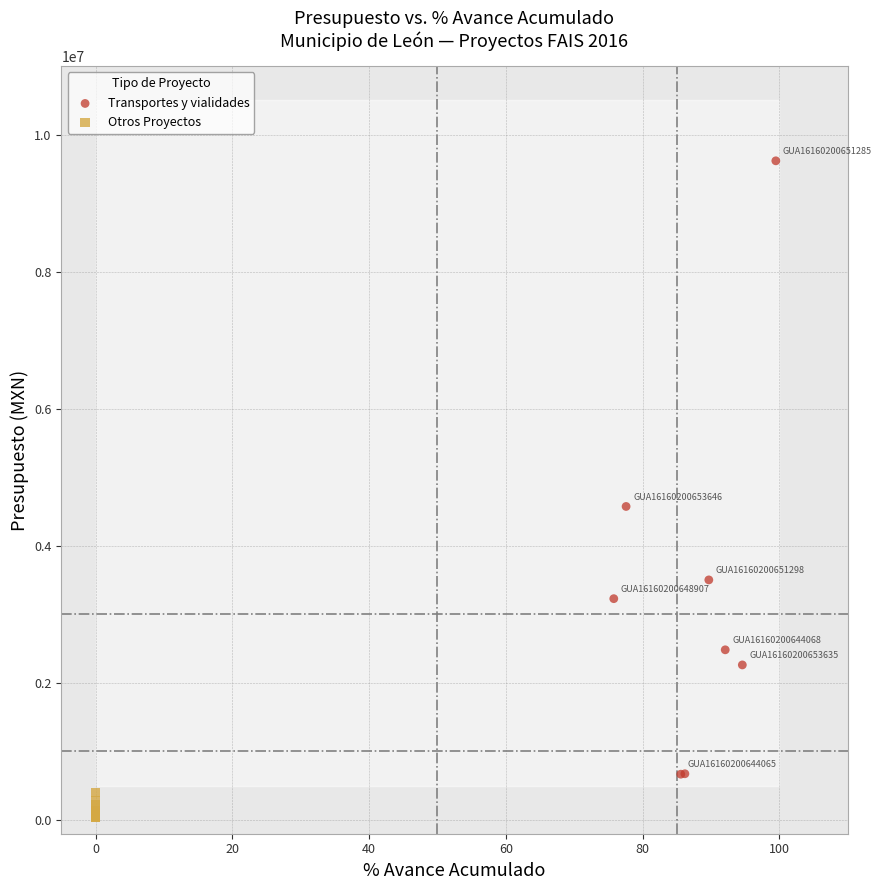

Which series contains the lowest Y value?

Otros Proyectos